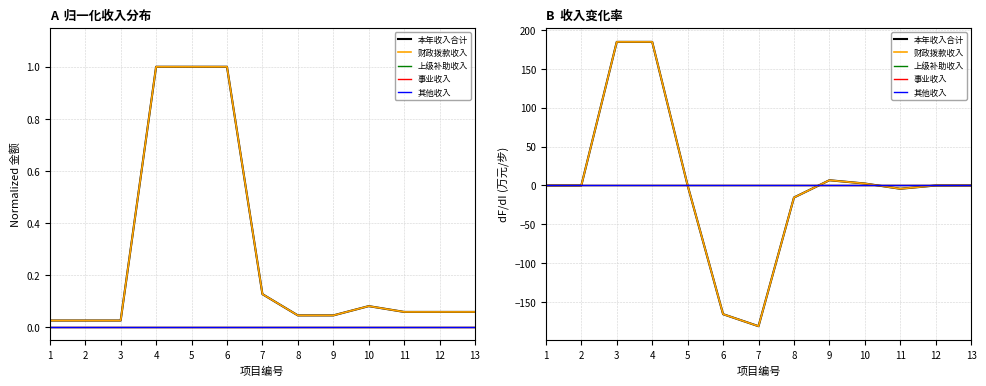

Rank the series by their maximum value, from highest to lowest.

本年收入合计, 财政拨款收入, 上级补助收入, 事业收入, 其他收入